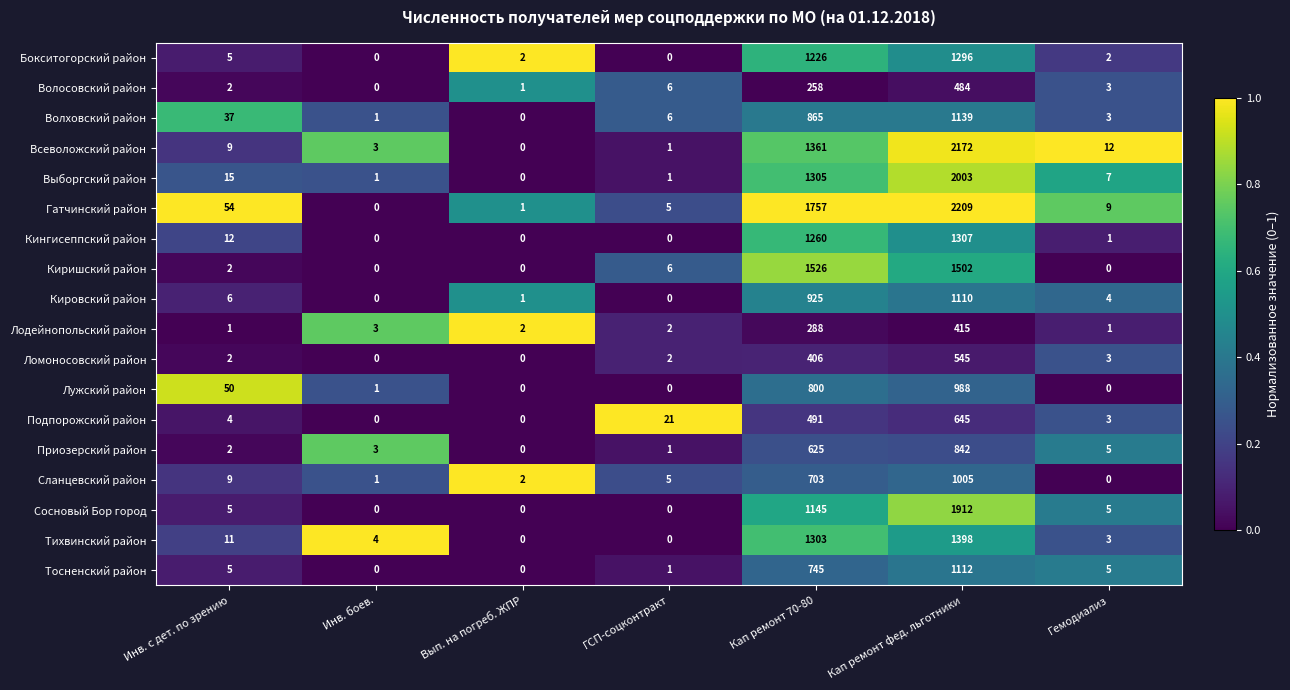

Which series changed the most between Вып. на погреб. ЖПР and ГСП-соцконтракт?

Подпорожский район